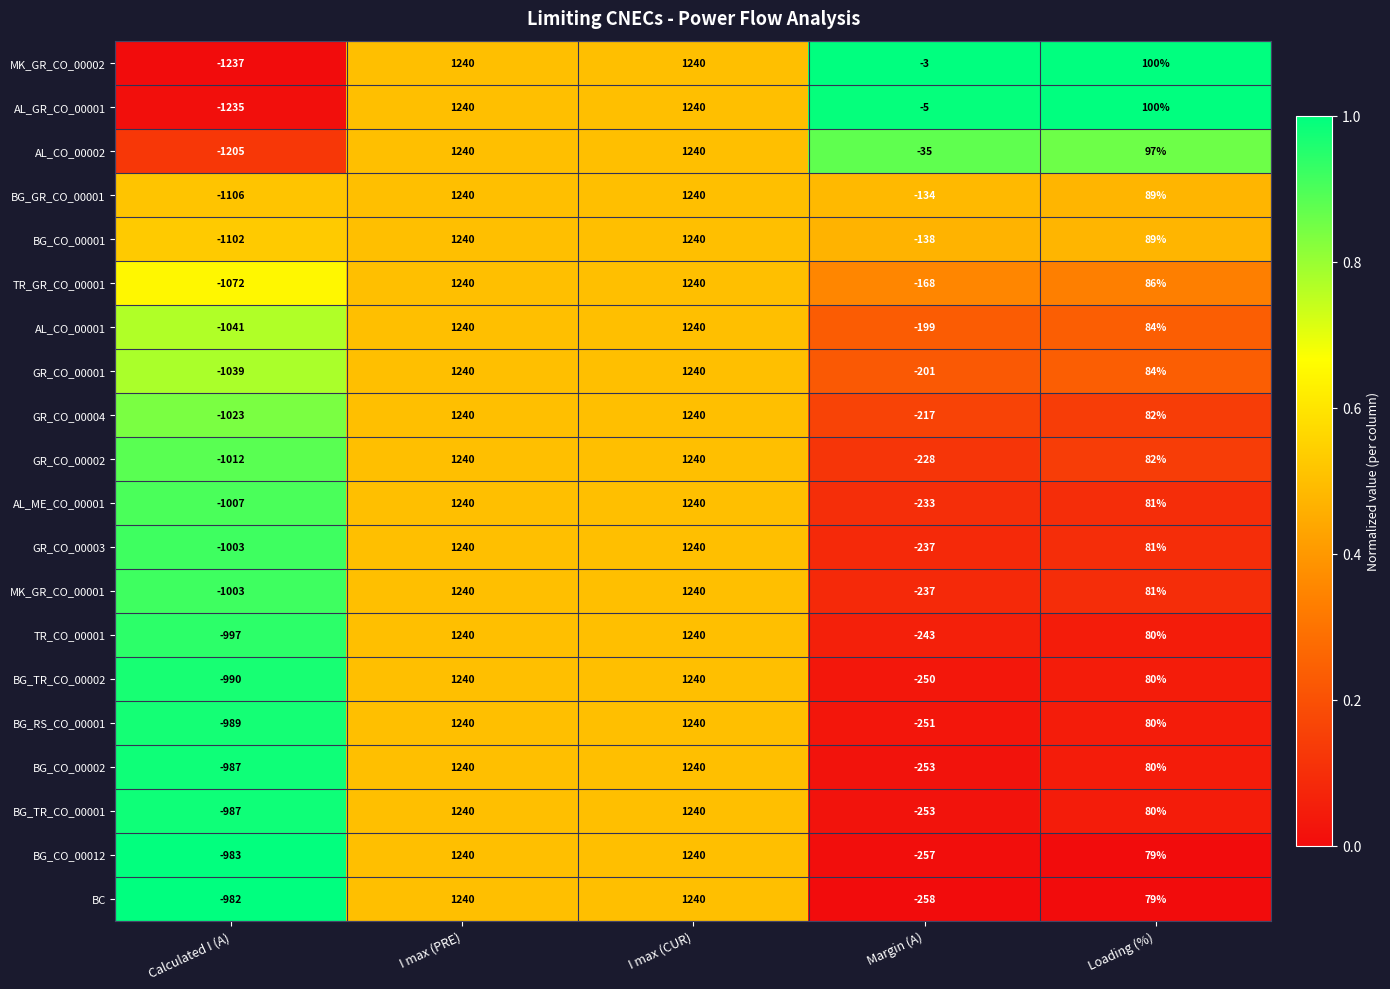

The value of BG_TR_CO_00001 at Loading (%) is 126. True or false?

False